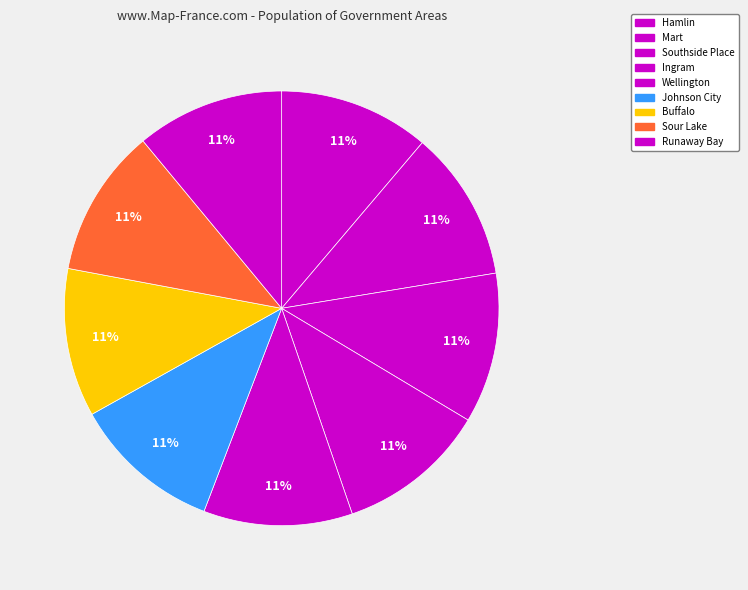

The Mart slice represents 11% of the pie. True or false?

True